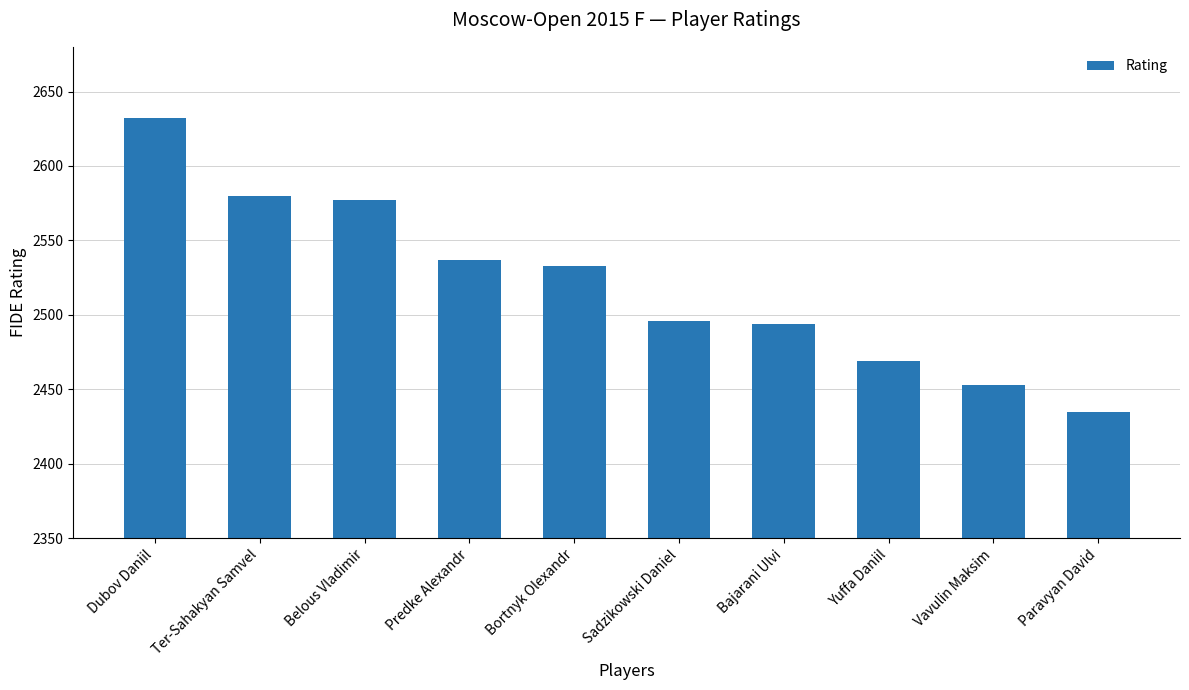

What is the change in value from Sadzikowski Daniel to Vavulin Maksim?

-43